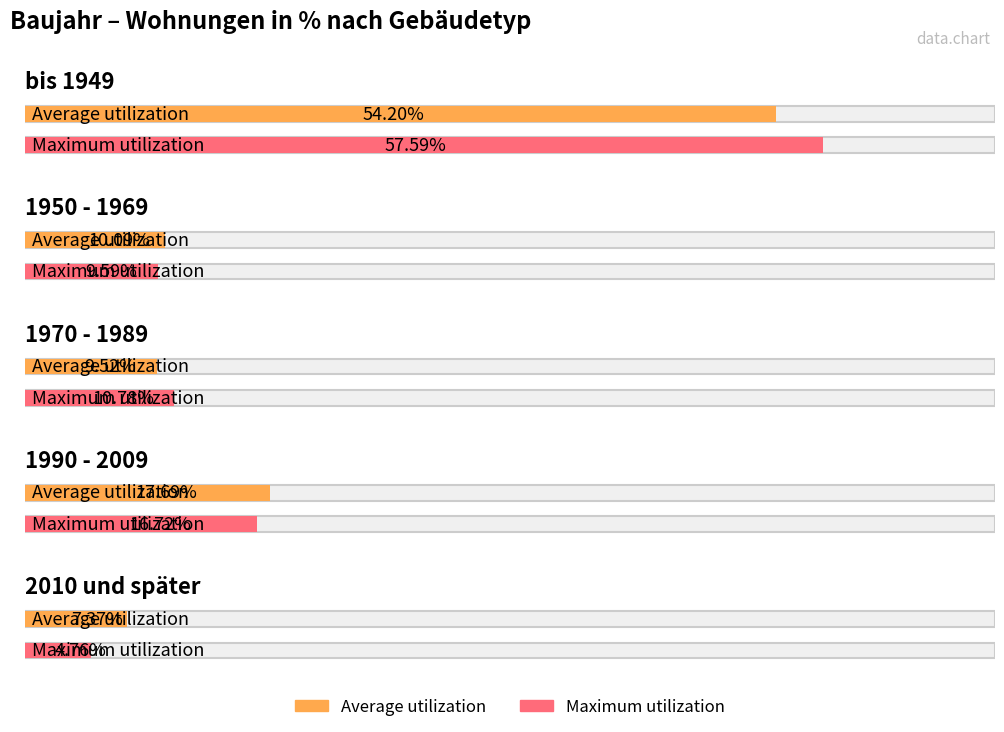

How many groups of bars are there?

5